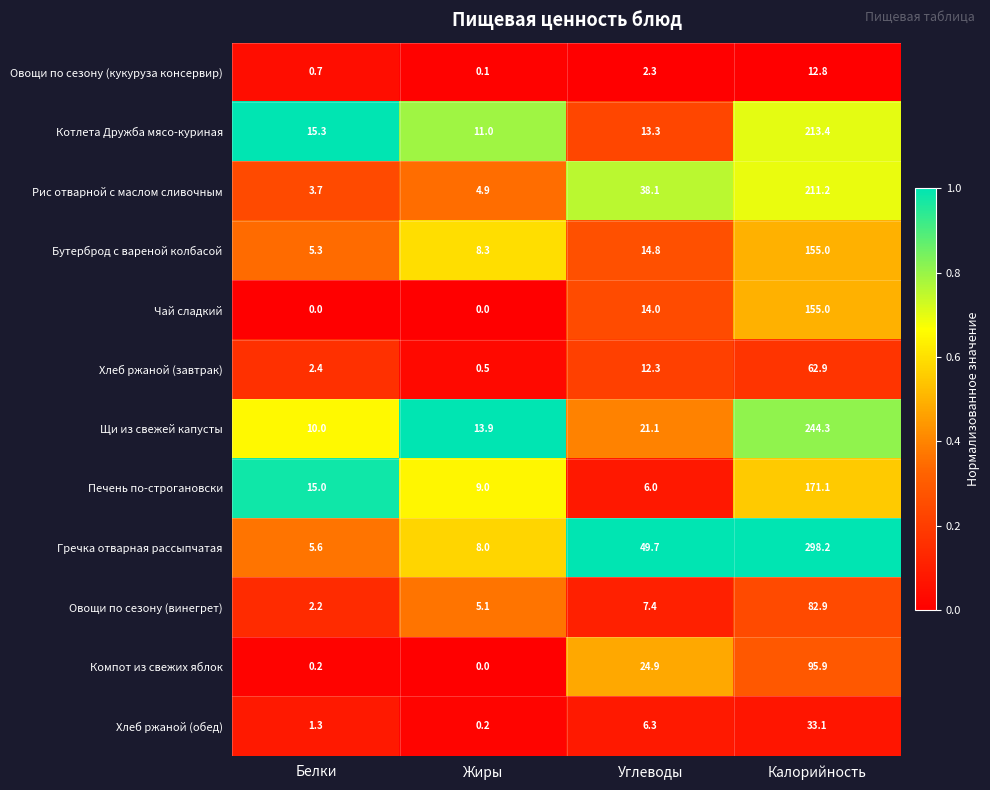

What is the minimum value for Котлета Дружба мясо-куриная?

11.0